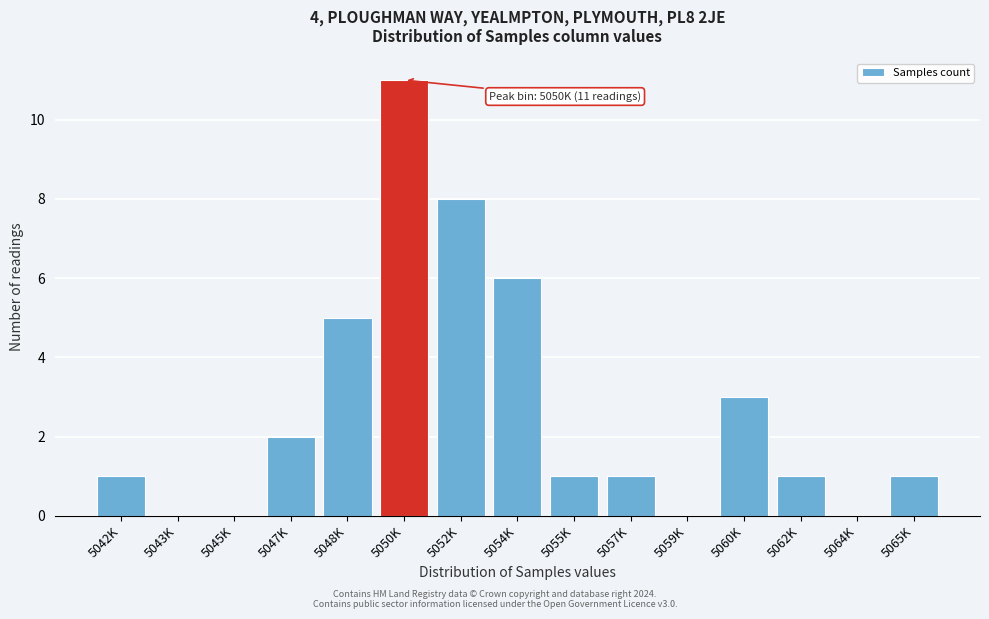

Reading left to right, what are all the values shown in this chart?

5042K=1	5043K=0	5045K=0	5047K=2	5048K=5	5050K=11	5052K=8	5054K=6	5055K=1	5057K=1	5059K=0	5060K=3	5062K=1	5064K=0	5065K=1